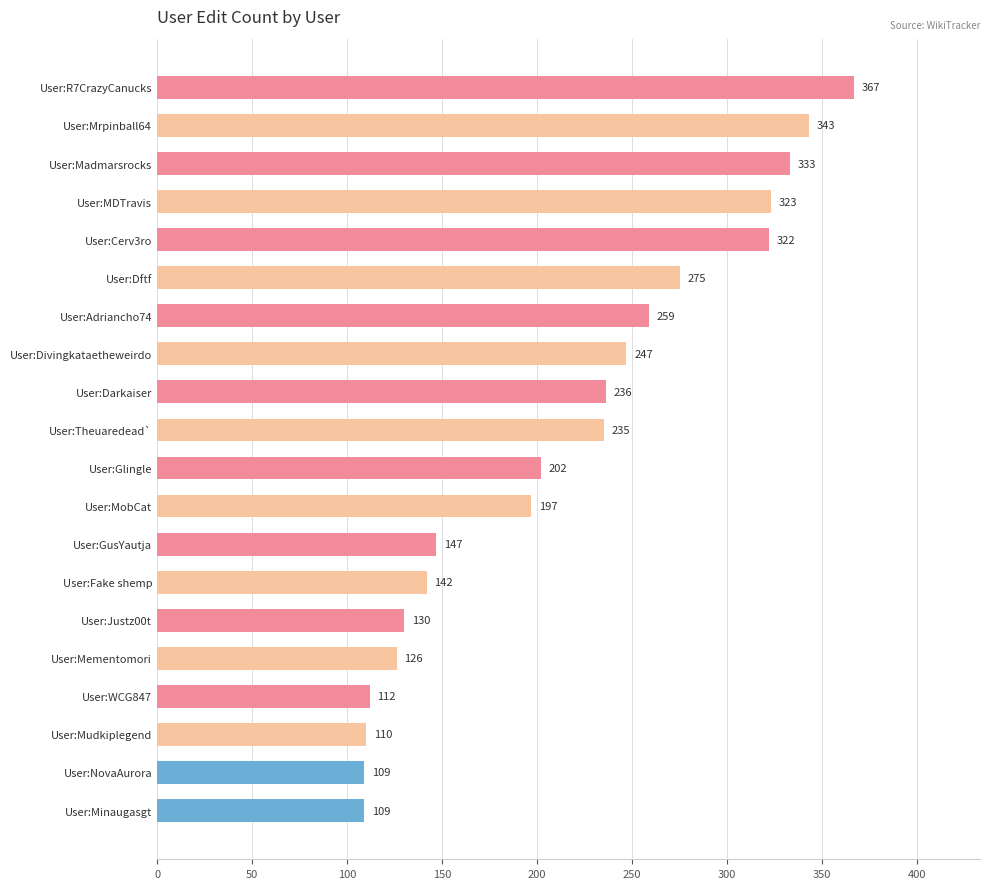

Where is the data nearest to the value 238?

User:Darkaiser